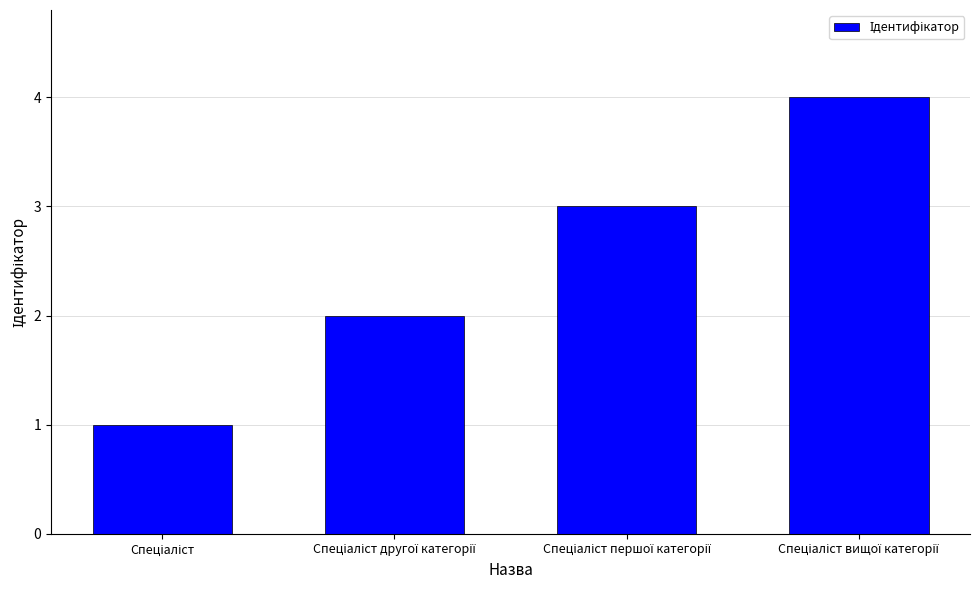

How many values are below 3?

2